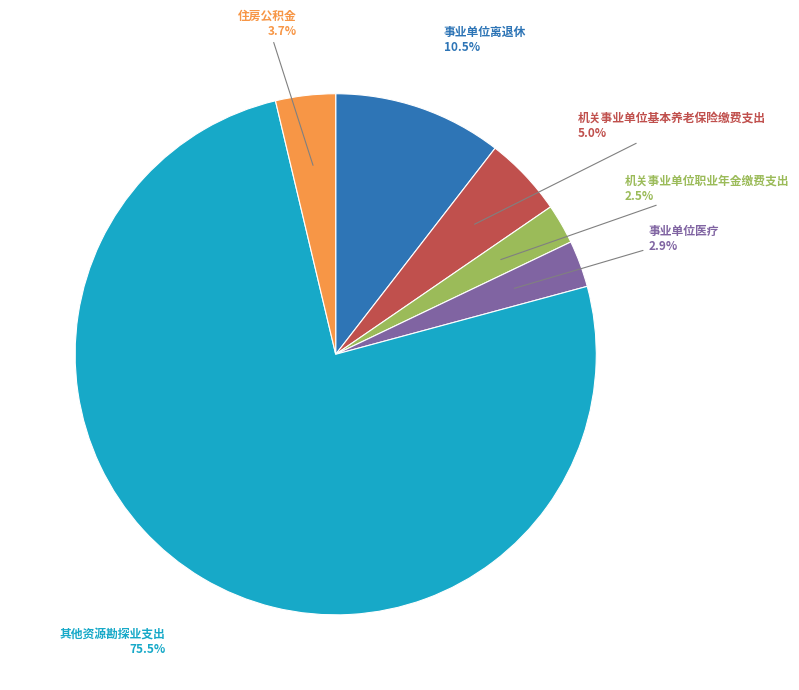

To the nearest percent, what portion does 事业单位医疗 represent?

3%